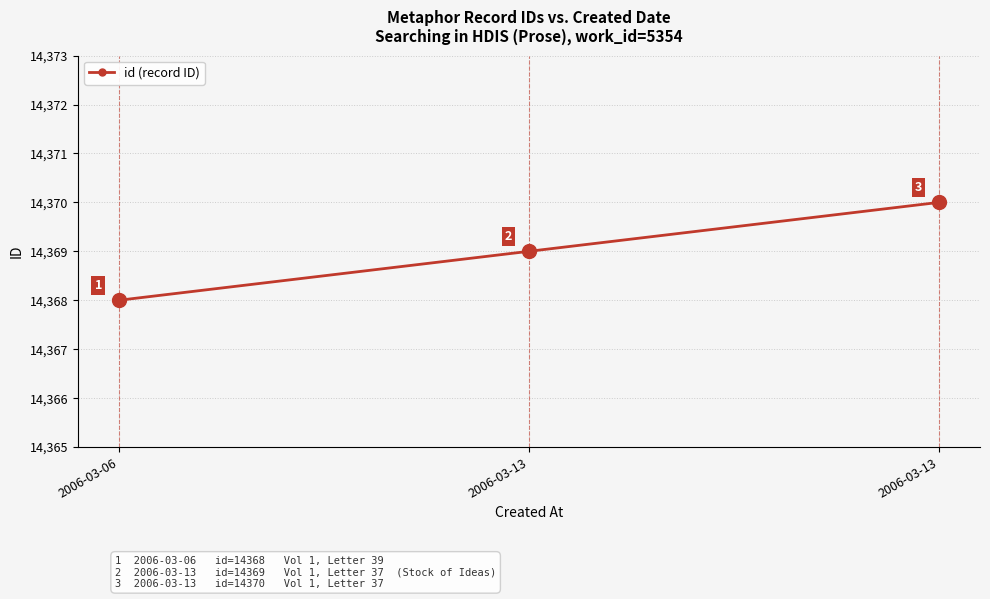

How many data points does each series have?

3